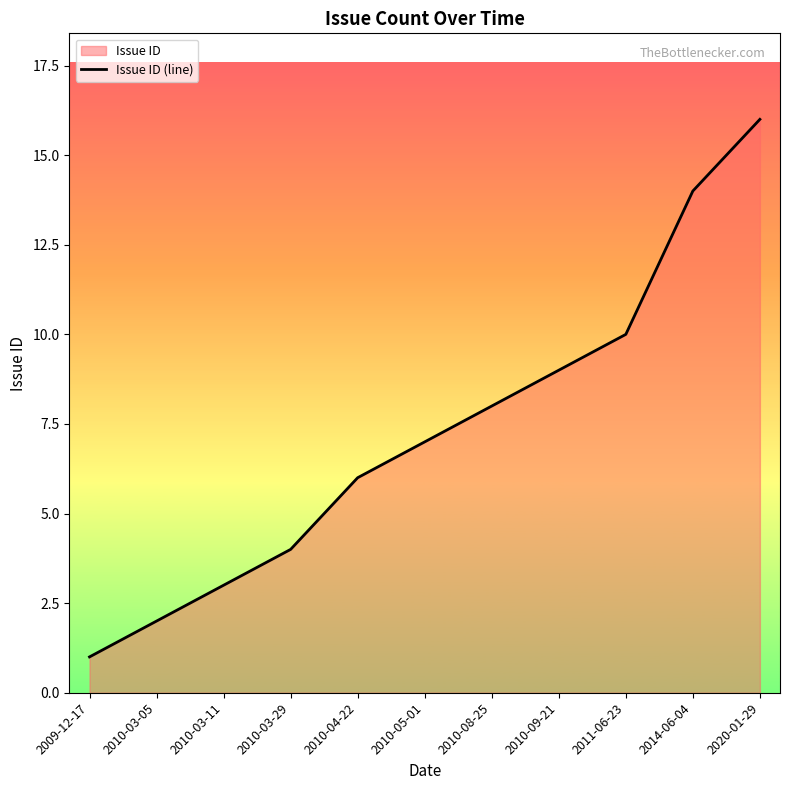

What is the difference between the maximum and minimum values?

15